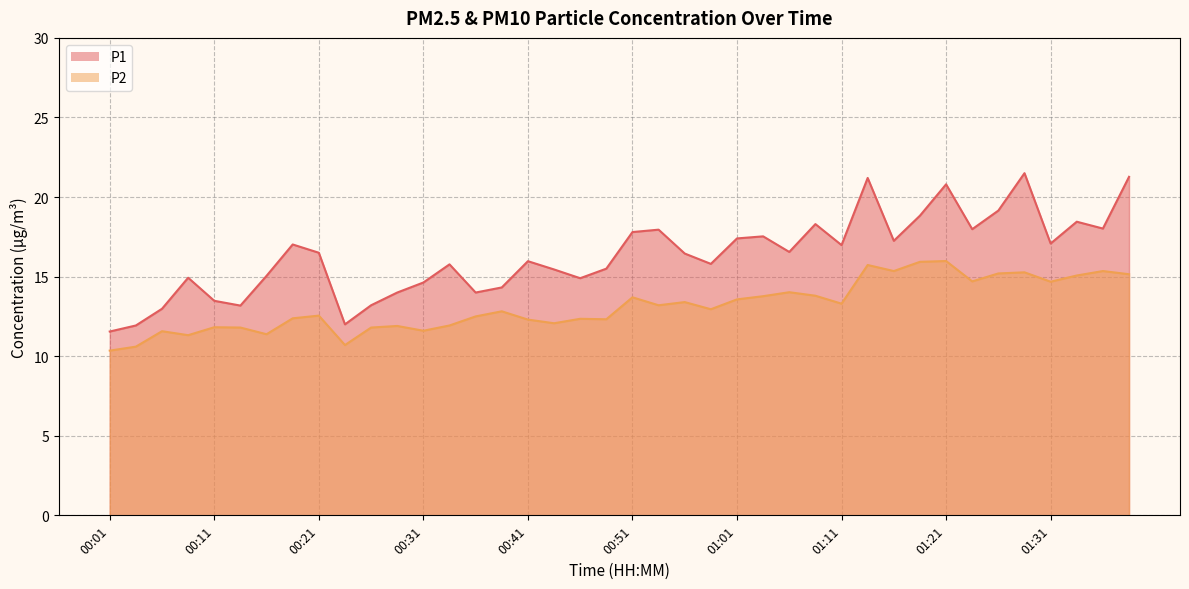

How many lines are shown in the chart?

2